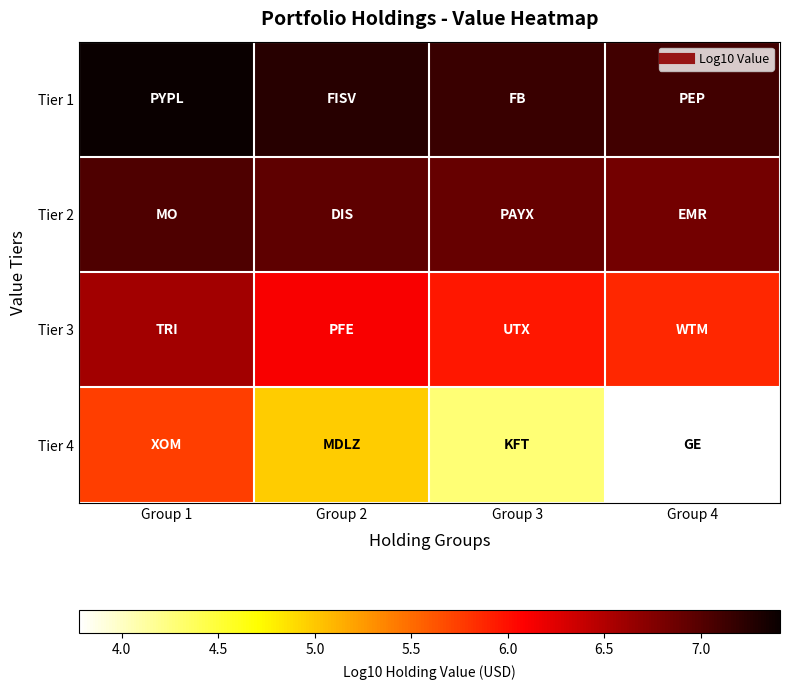

Which series has the largest range (max minus min)?

Tier 4